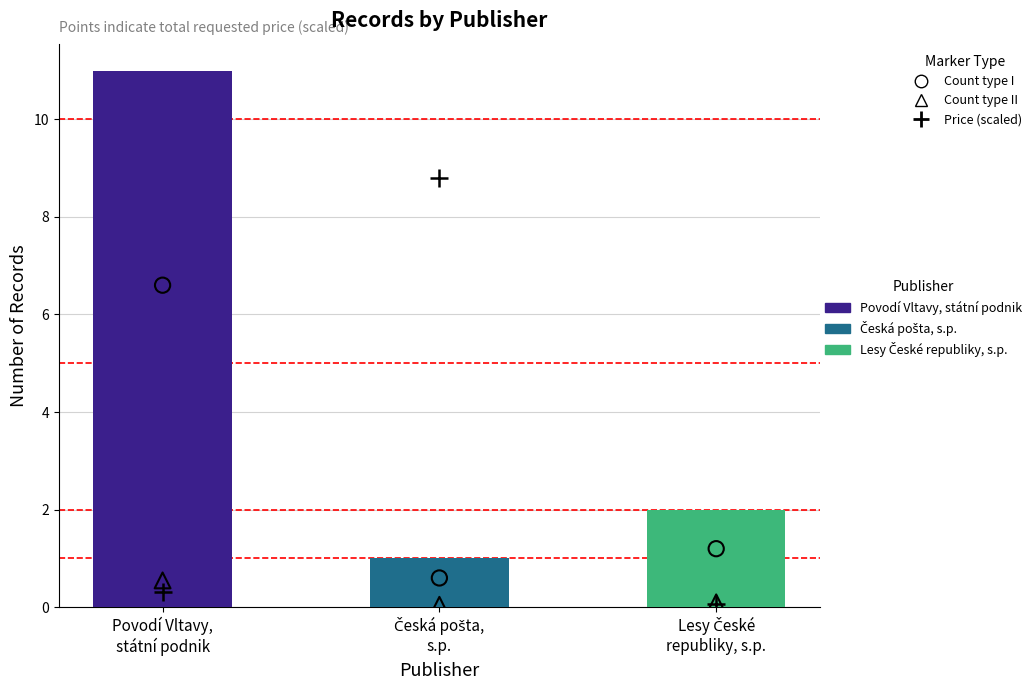

Which series reaches the maximum Y coordinate?

Requested price (scaled)